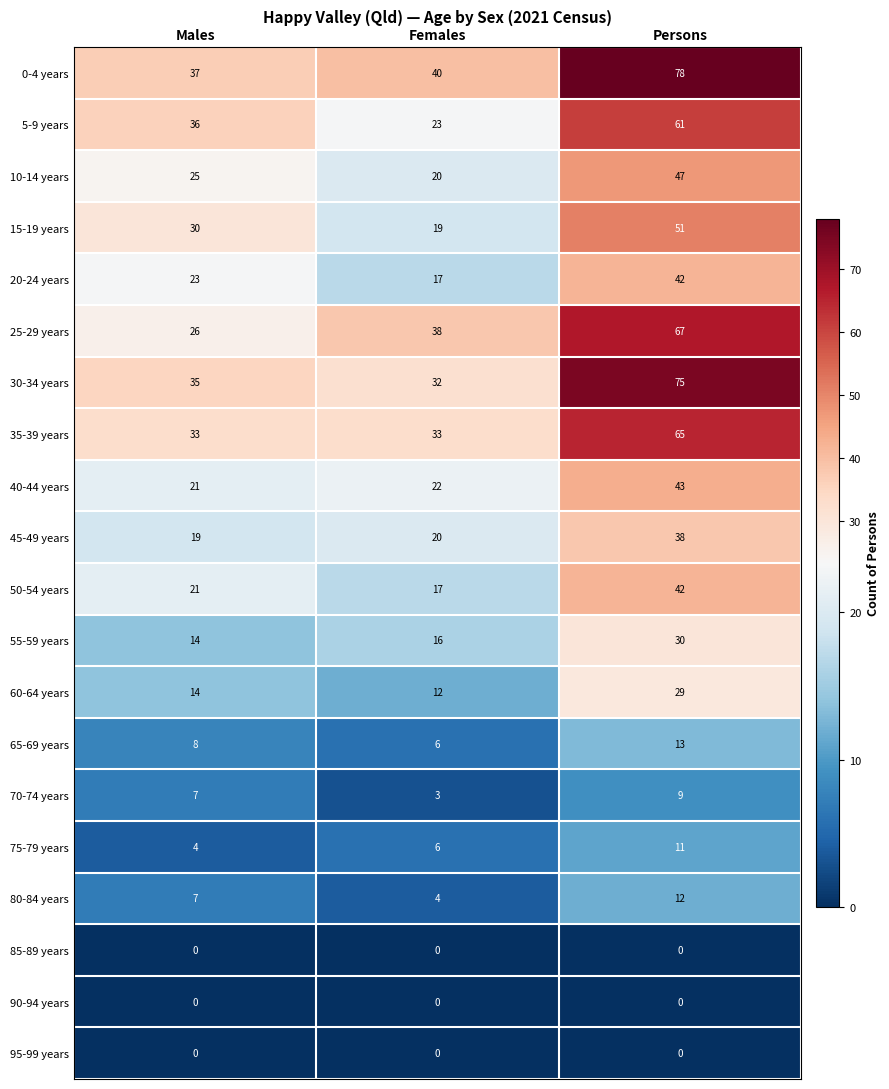

How many data points in 70-74 years are less than 7?

1